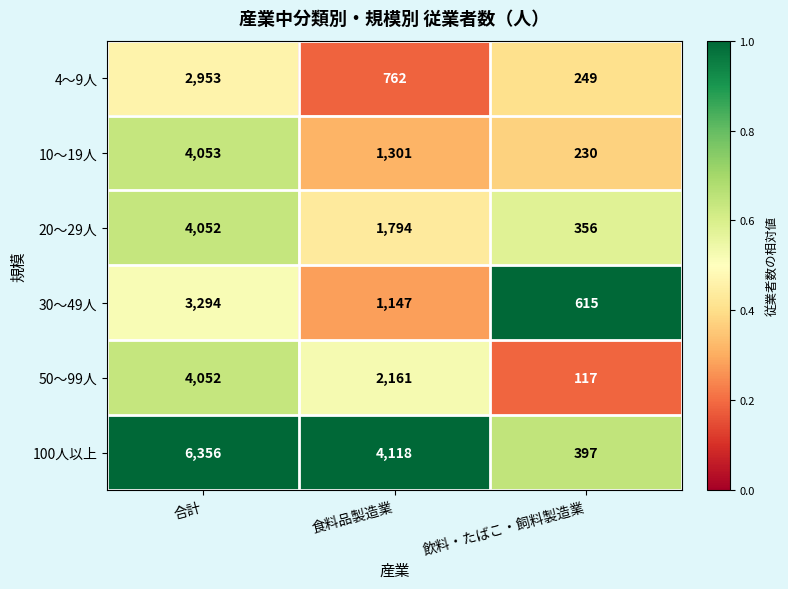

Reading left to right, extract all data points from this chart.

4～9人: 2953	762	249
10～19人: 4053	1301	230
20～29人: 4052	1794	356
30～49人: 3294	1147	615
50～99人: 4052	2161	117
100人以上: 6356	4118	397